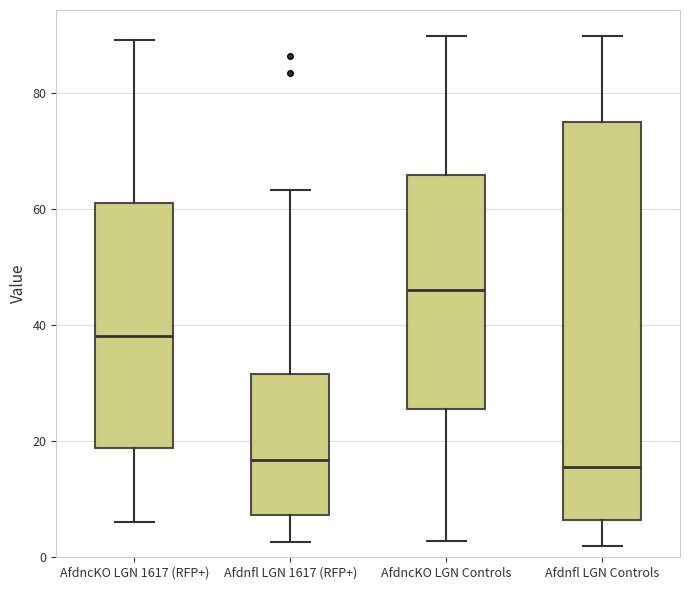

Reading left to right, read every box against the y-axis: the position of its median line, the range the box covers, and the ends of its whiskers. The values are not printed on the chart, so give them approximately, as read against the axis.

AfdncKO LGN 1617 (RFP+): median 38, box 18 to 62, whiskers 6 to 90
Afdnfl LGN 1617 (RFP+): median 16, box 8 to 32, whiskers 2 to 64
AfdncKO LGN Controls: median 46, box 26 to 66, whiskers 2 to 90
Afdnfl LGN Controls: median 16, box 6 to 76, whiskers 2 to 90